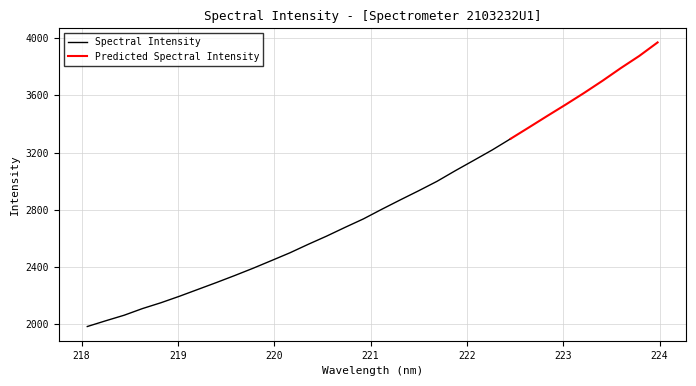

The chart shows a value of 2999.2 at 221.6902. True or false?

True